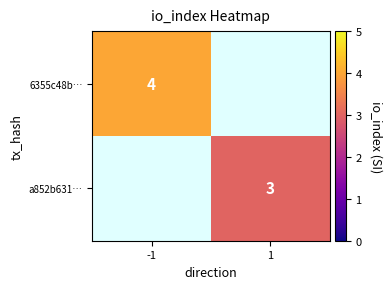

The value of 6355c48b… at -1 is 7. True or false?

False